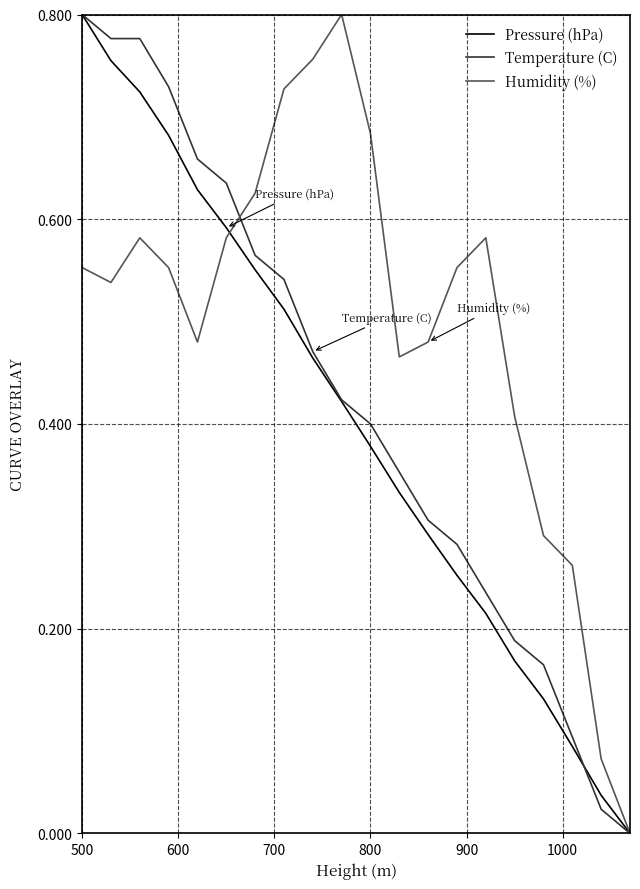

Which series has the largest total across all categories?

Humidity (%)